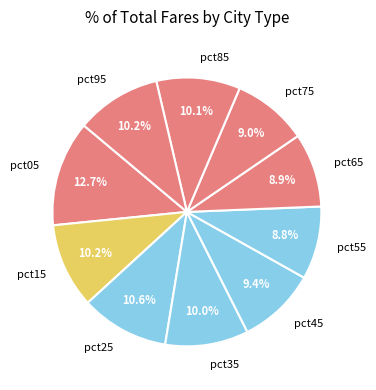

To the nearest percent, what is the average slice percentage?

10%